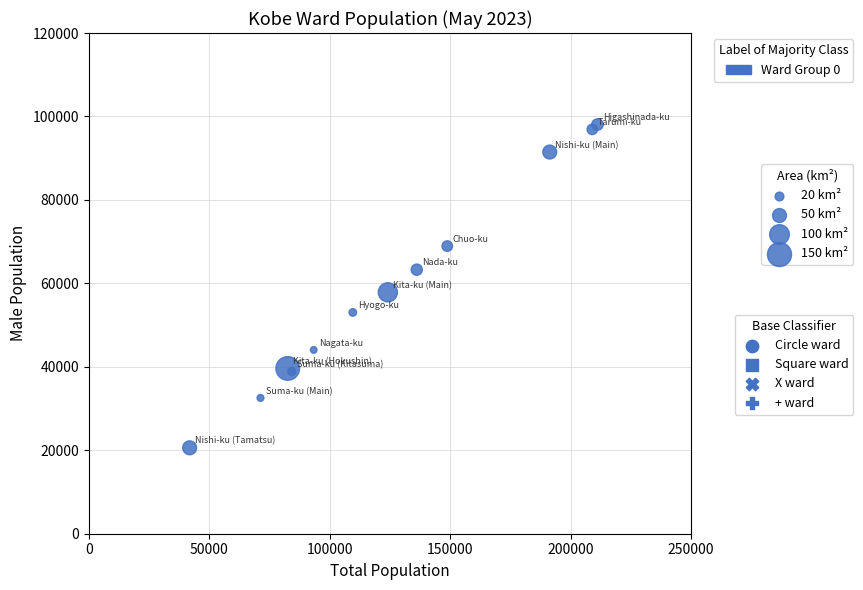

What Y value in the scatter plot is closest to 59330?

57860